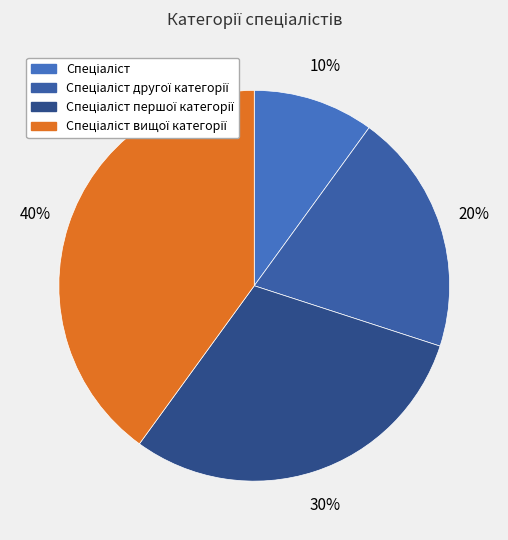

Is Спеціаліст другої категорії the majority of the pie?

No